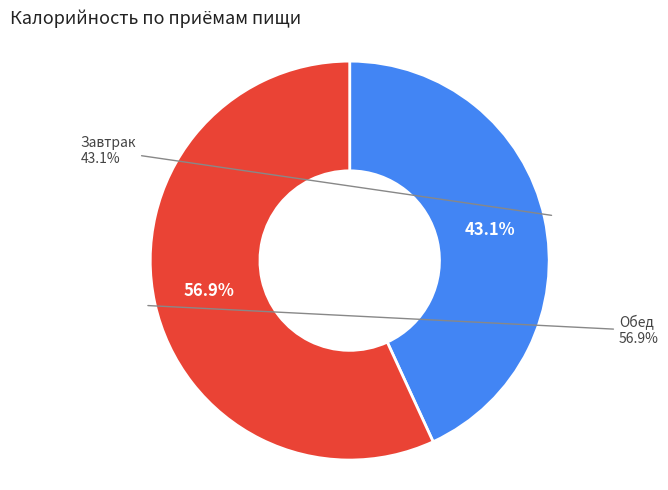

True or false: Обед accounts for 57% of the total.

True